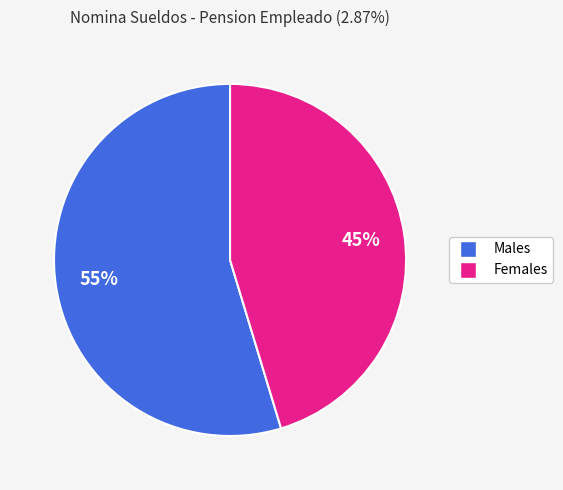

To the nearest percent, what percentage of the pie is Females?

45%